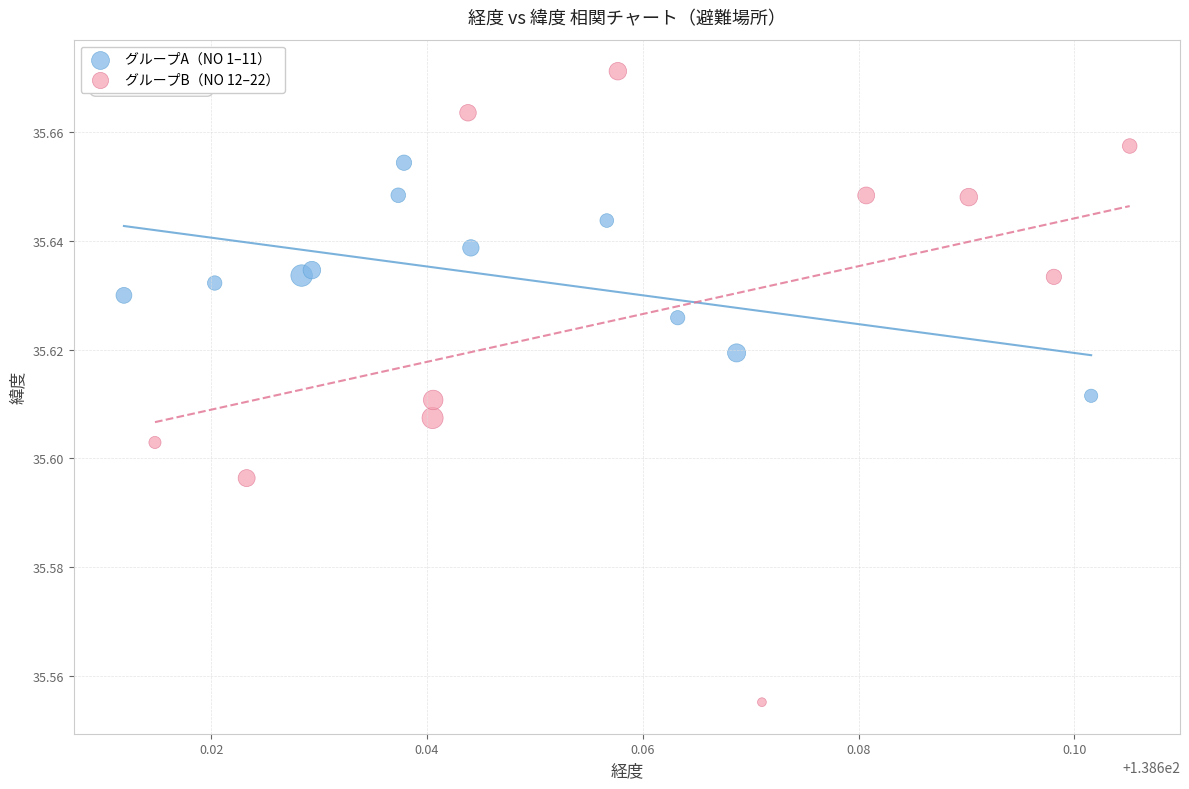

Which series contains the highest Y value?

グループB（NO 12–22）